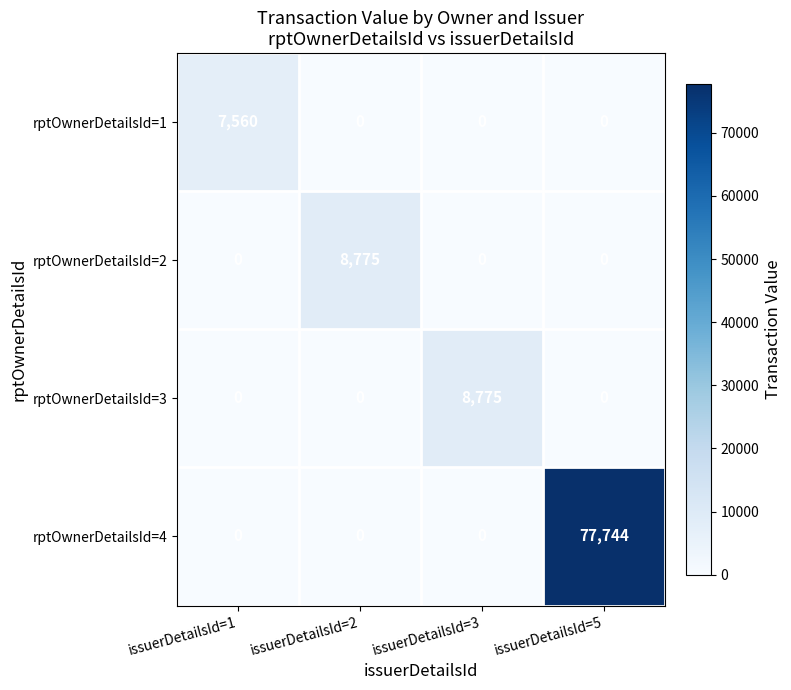

Which series has the widest spread of values?

rptOwnerDetailsId=4